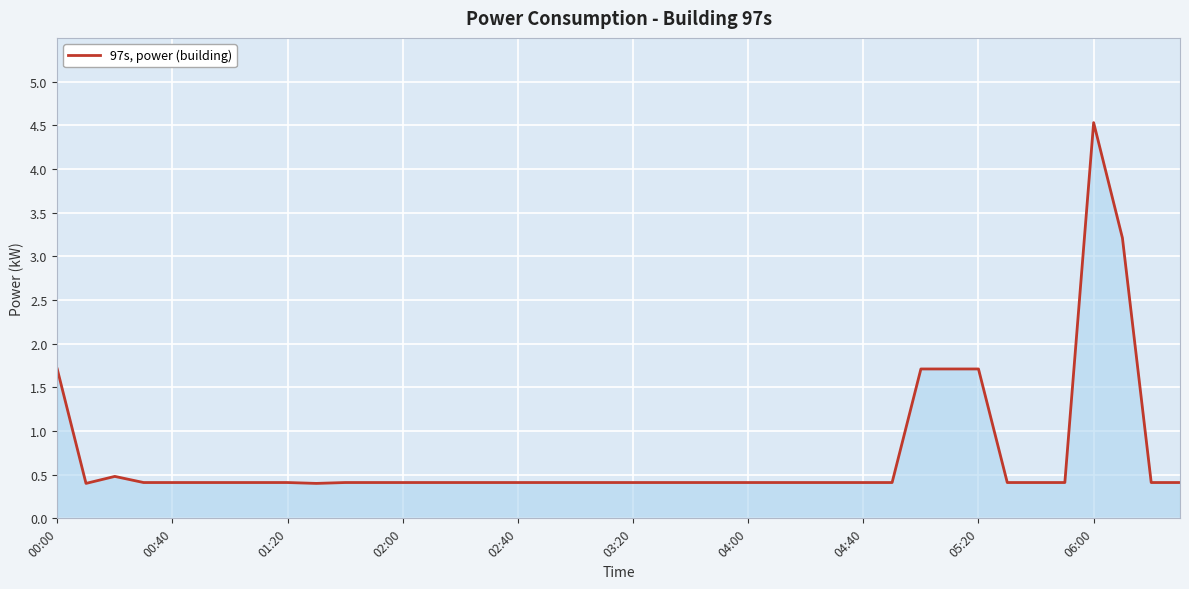

What is the difference between the maximum and minimum values?

4.1